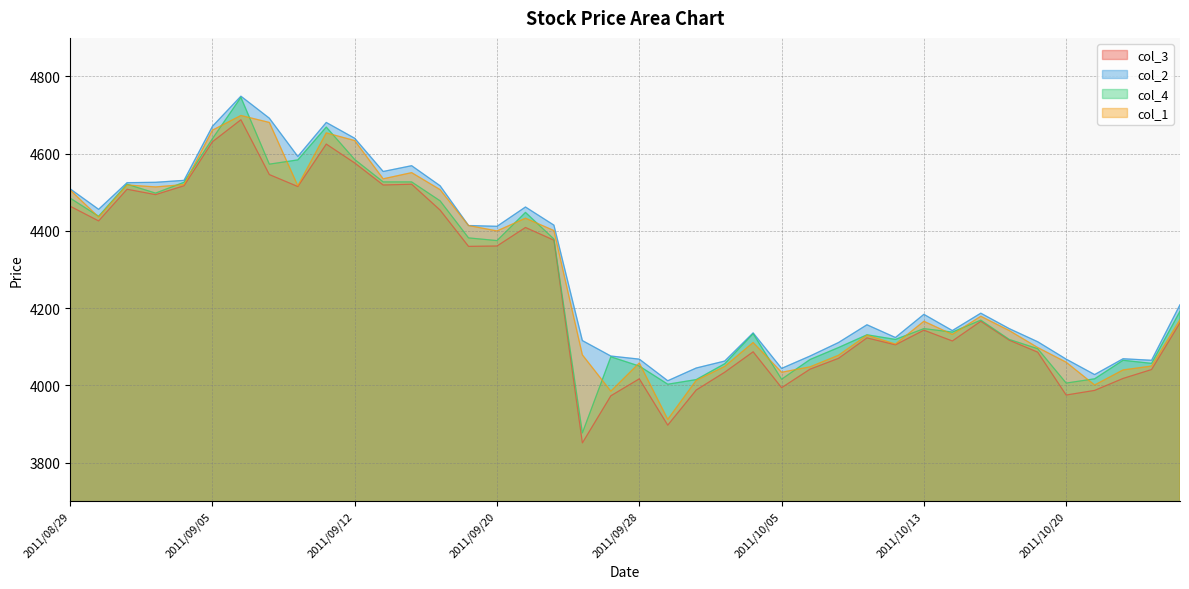

True or false: col_4 and col_2 intersect in this chart.

False